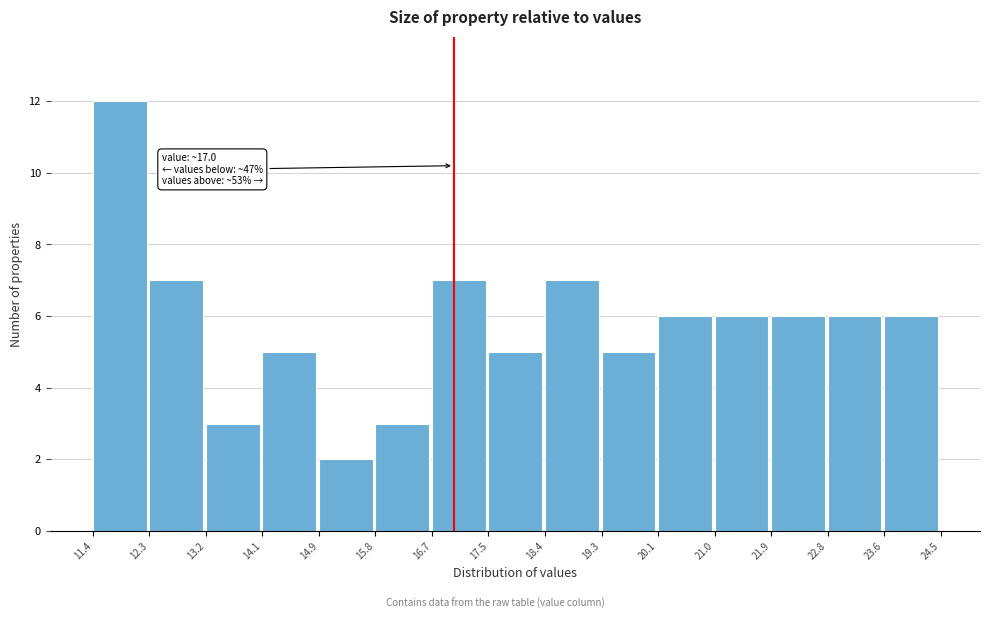

Which range on the x-axis has the tallest bar?

11.4 to 12.3